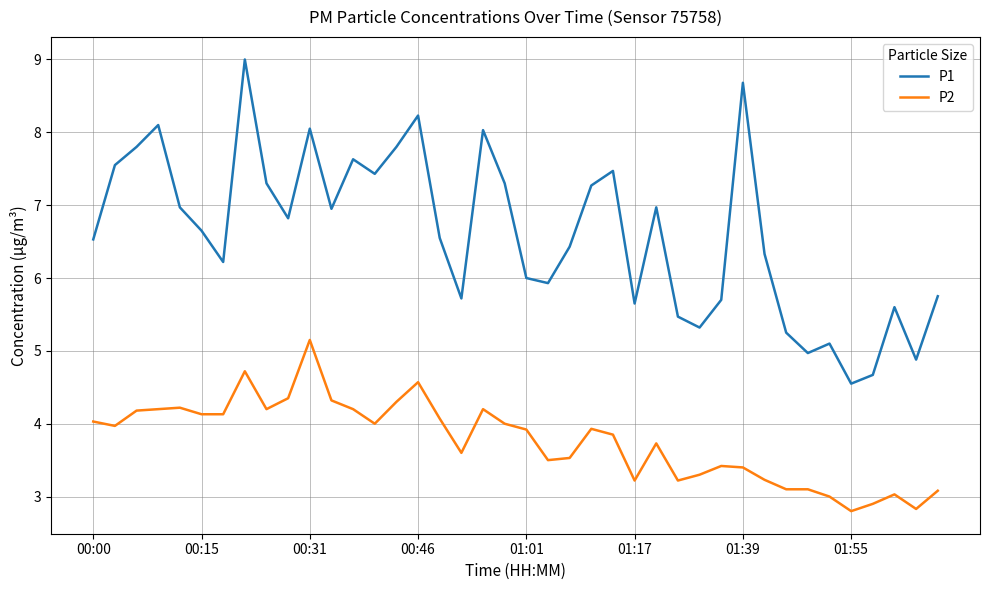

List the series in order of their overall mean, lowest first.

P2, P1